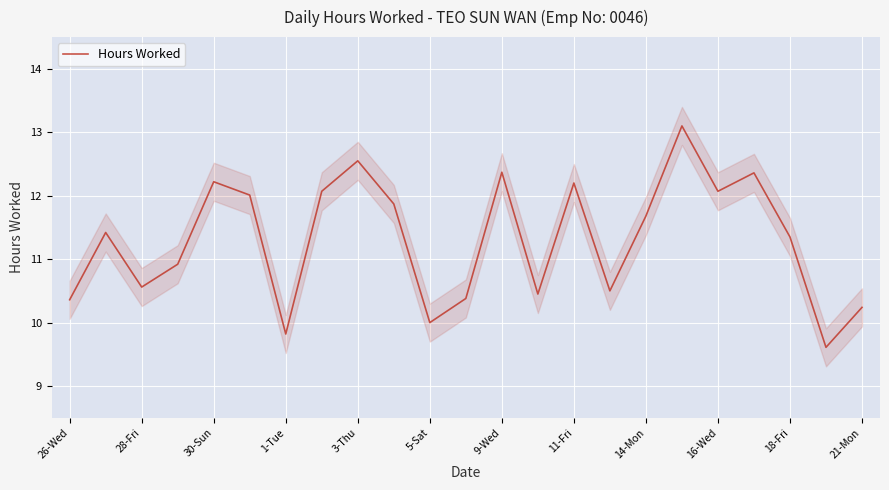

Reading right to left, list all the values displayed in this chart.

10.2	9.6	11.3	12.4	12.1	13.1	11.7	10.5	12.2	10.4	12.4	10.4	10.0	11.9	12.6	12.1	9.8	12.0	12.2	10.9	10.6	11.4	10.4